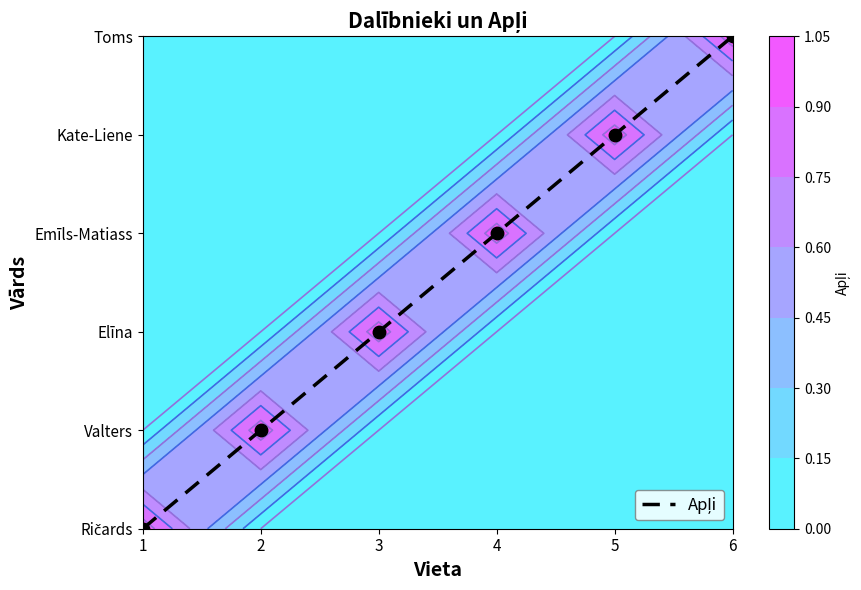

Which label corresponds to the smallest value in the chart?

1